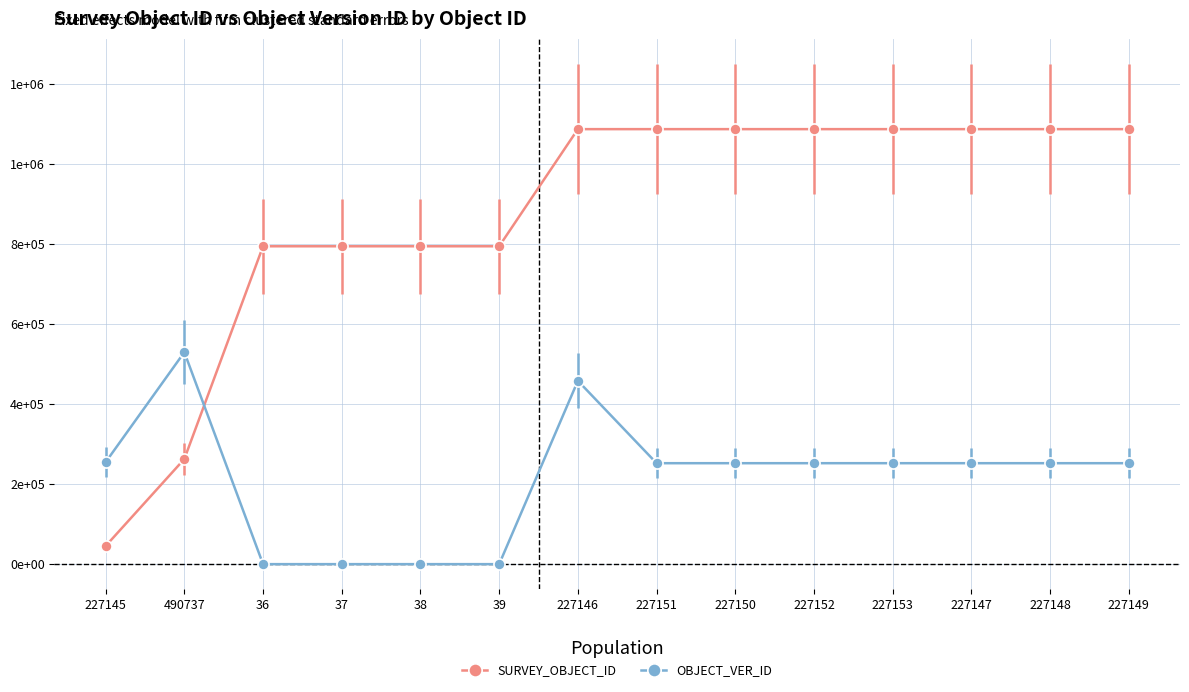

Does the chart display data point markers on the line(s)?

Yes